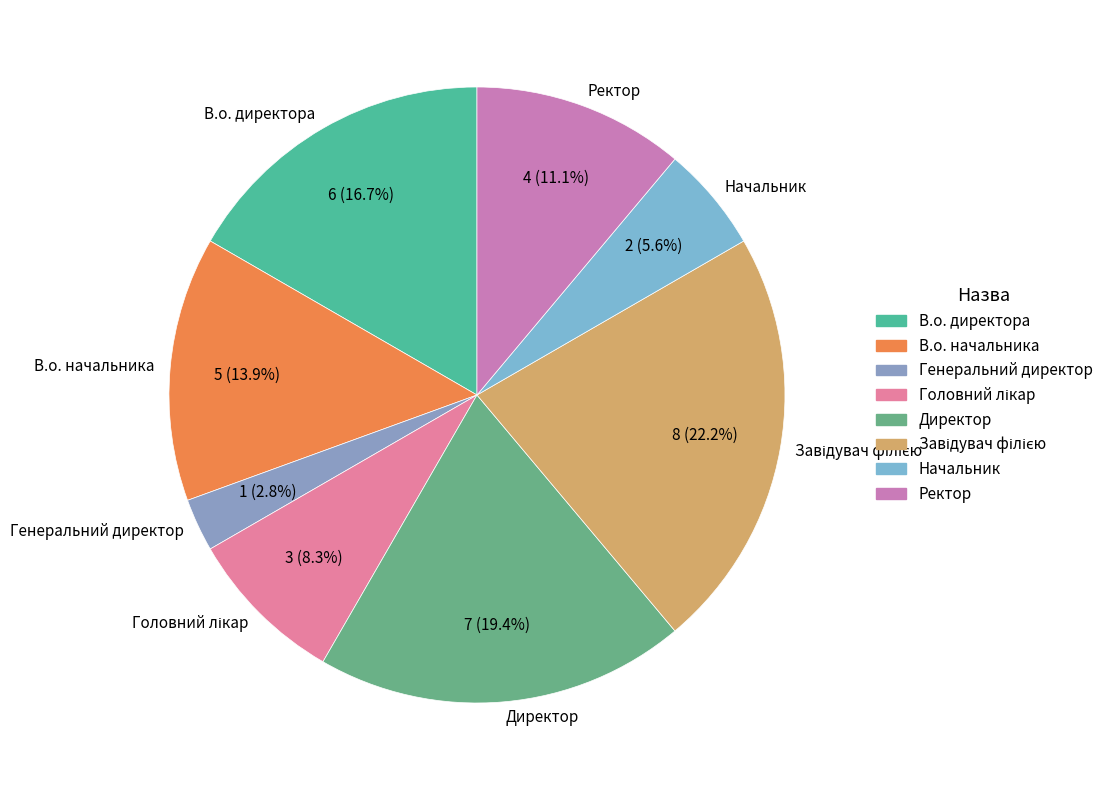

Is there any slice that represents more than half of the pie?

No